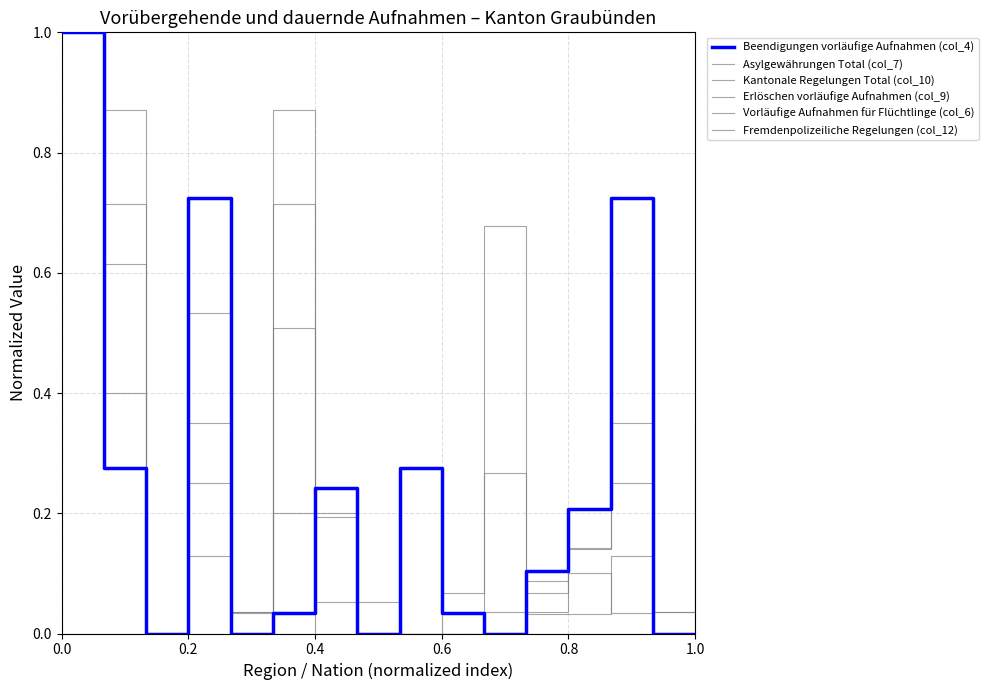

How many lines are shown in the chart?

6